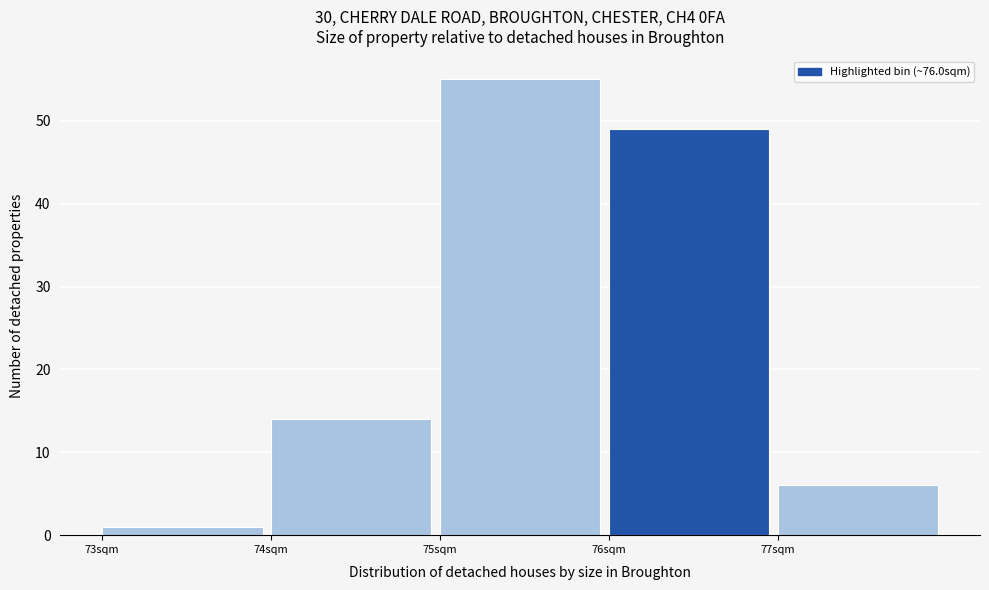

What is the height of the bar covering 73 to 74 on the x-axis? The values are not printed on the chart, so give them approximately, as read against the axis.

1